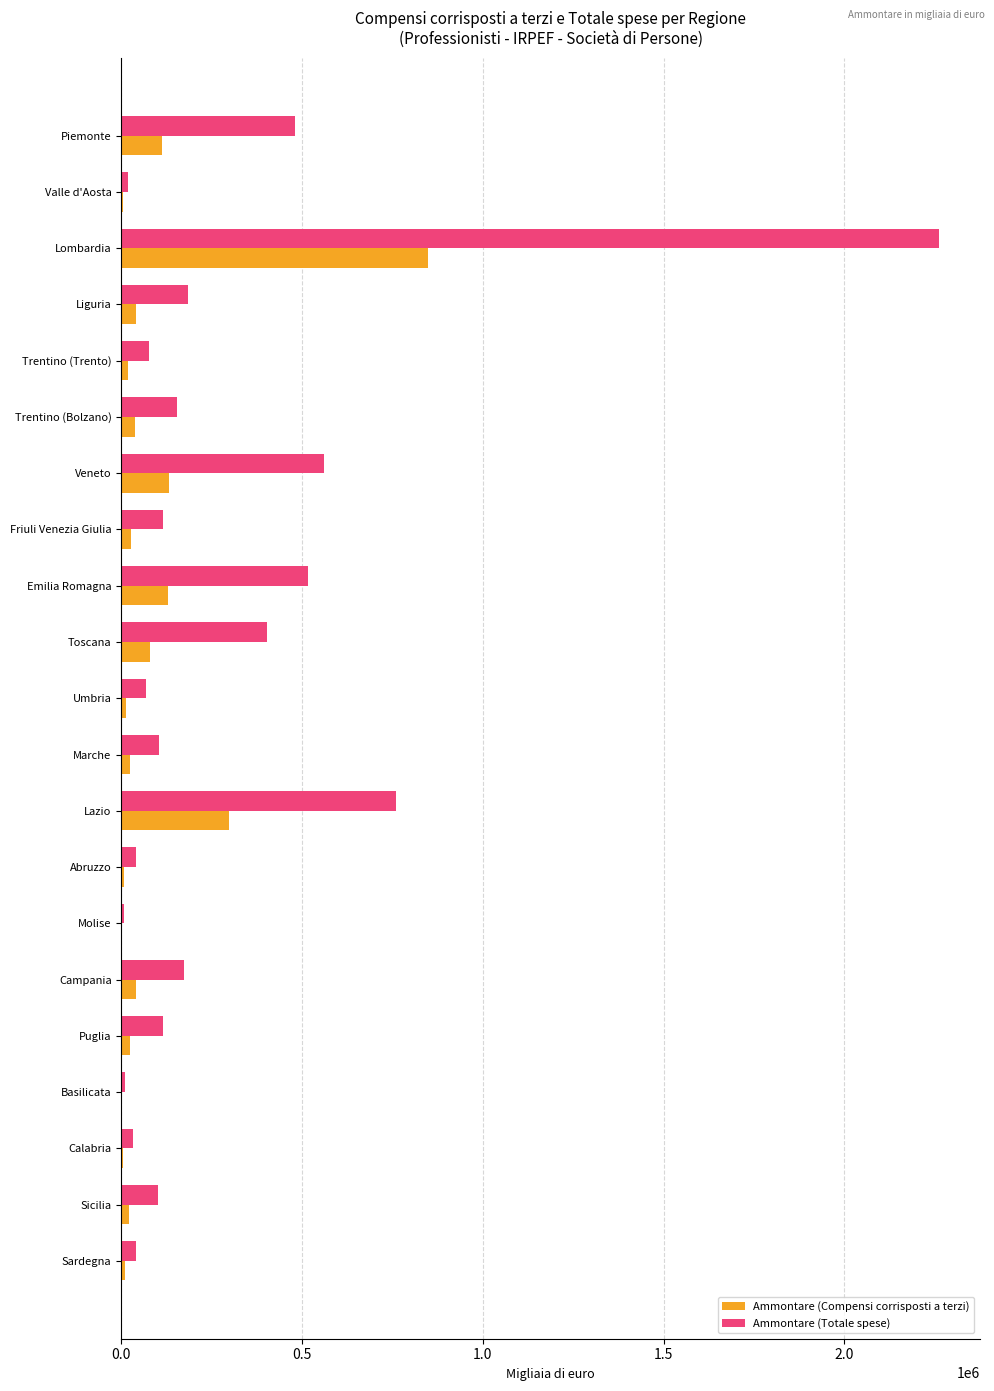

At which category is the sum across all series the highest?

Lombardia